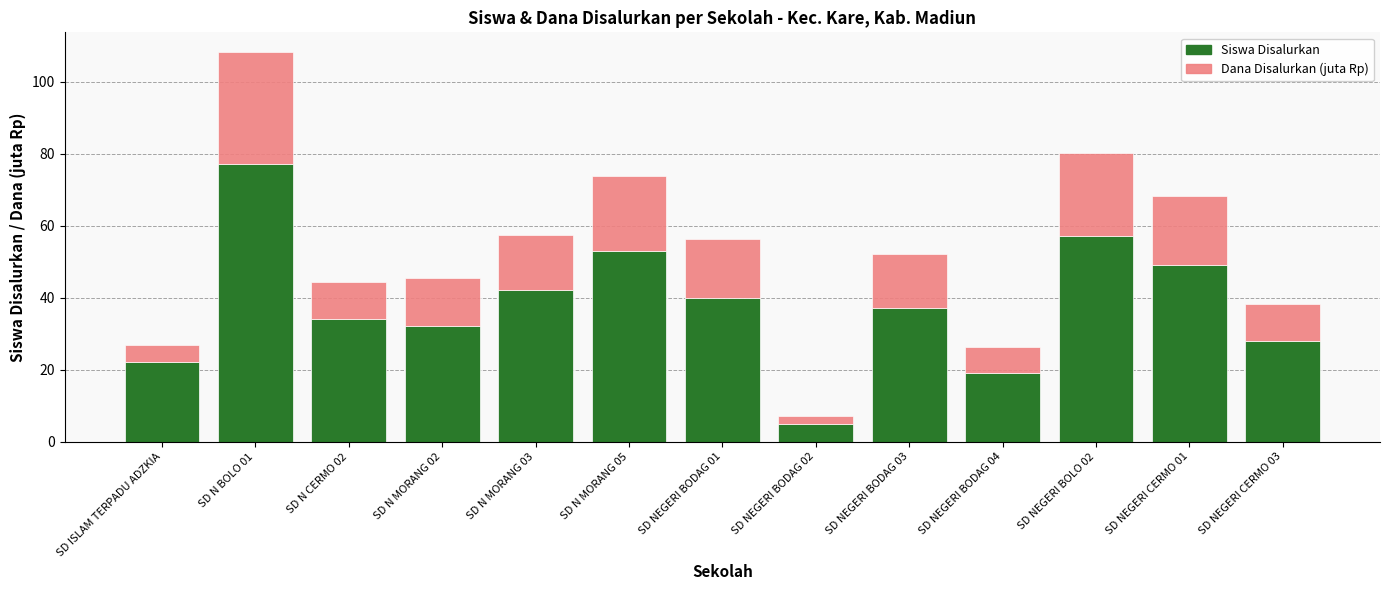

At which label does Siswa Disalurkan reach its minimum?

SD NEGERI BODAG 02